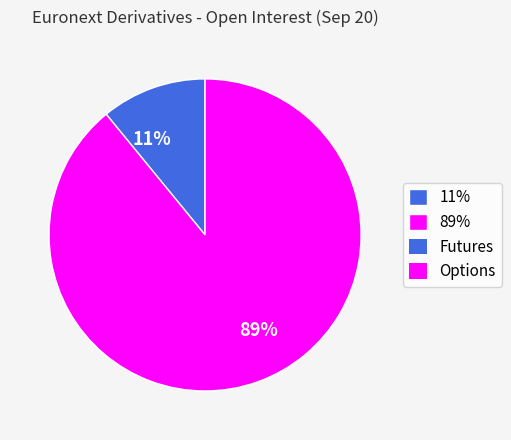

Do 11% and 89% together represent more than half of the pie?

Yes